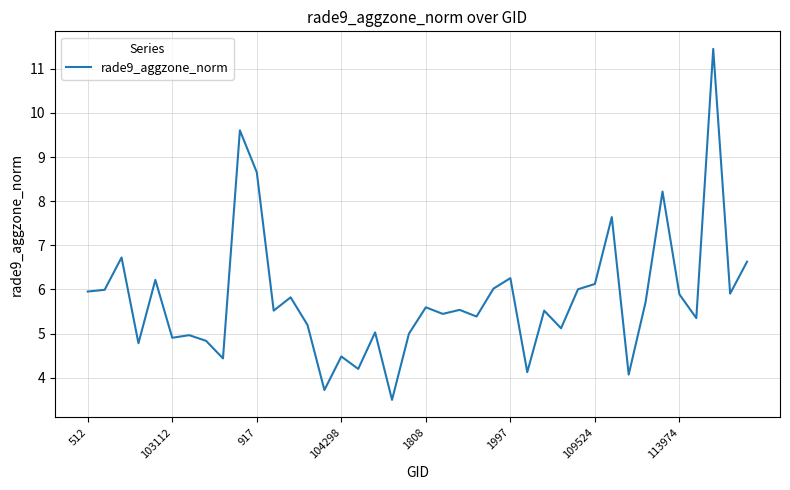

What is the minimum value shown in the chart?

3.5